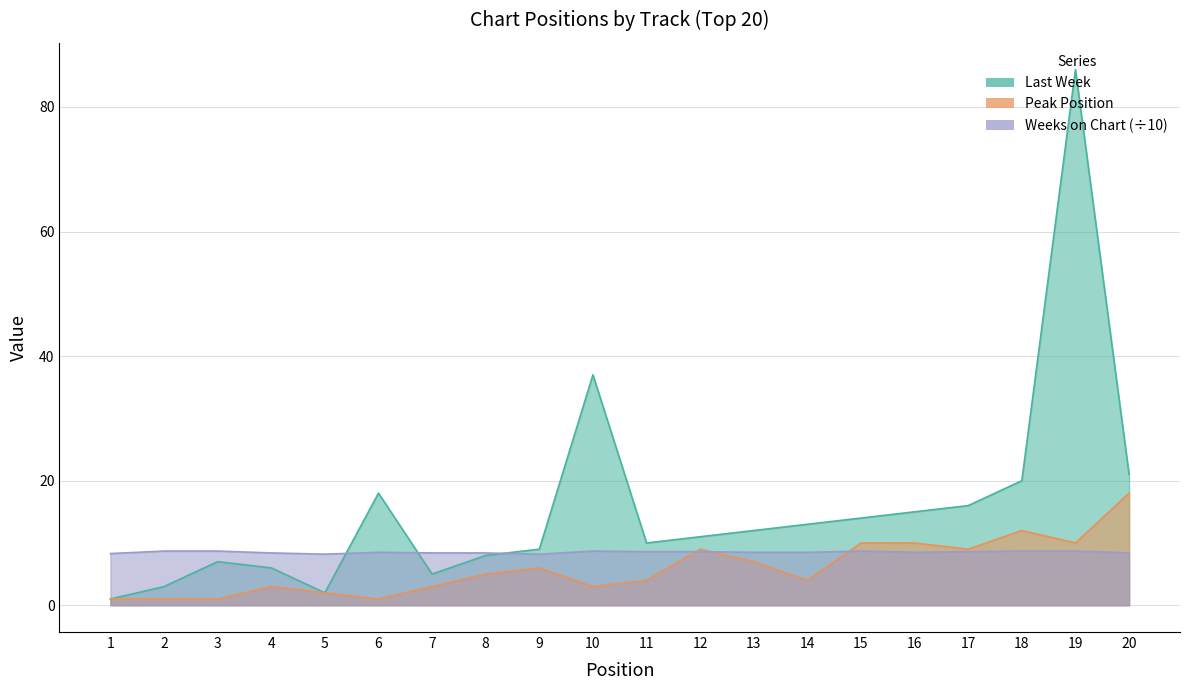

What is the spread (max minus min) of values at 10?

34.0